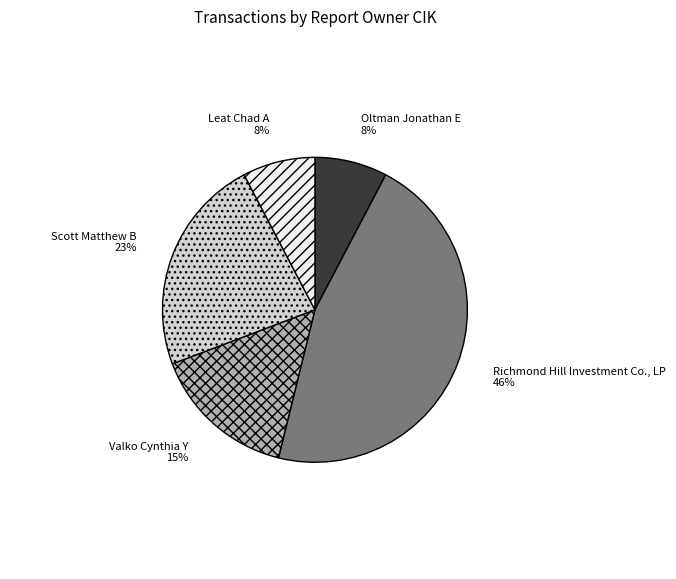

How many slices are in this pie chart?

5